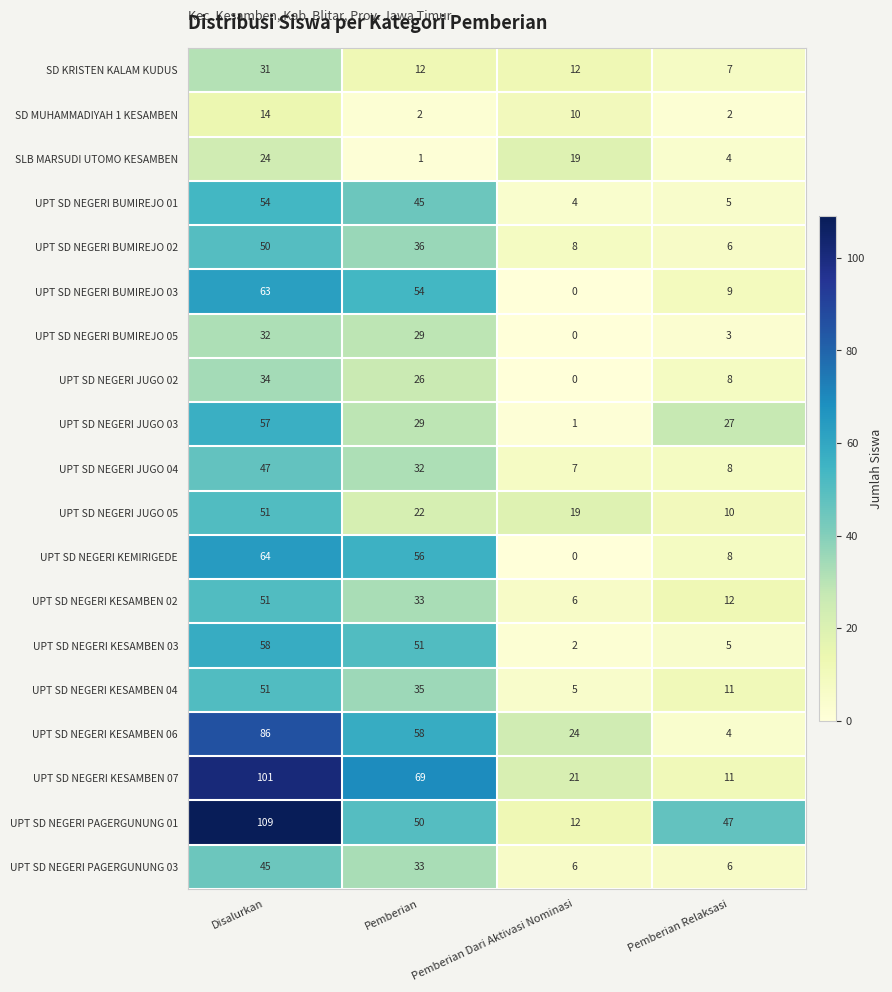

What is the difference between the UPT SD NEGERI KESAMBEN 04 values at Pemberian Dari Aktivasi Nominasi and Pemberian?

30